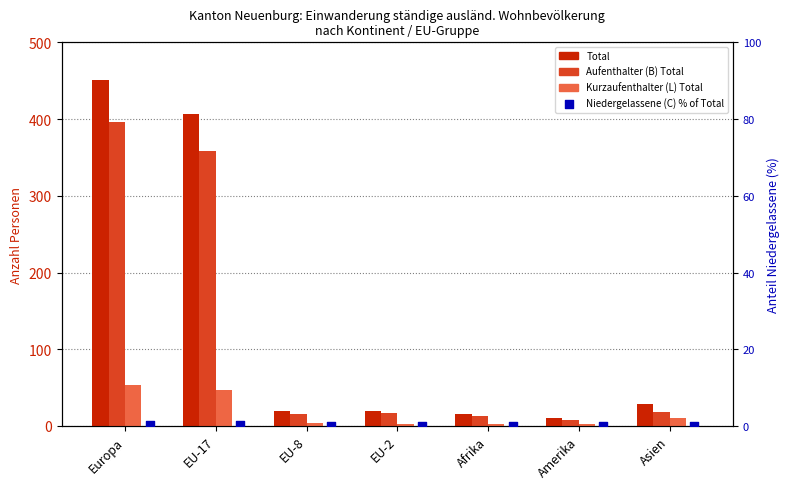

At which category is the sum across all series the highest?

Europa